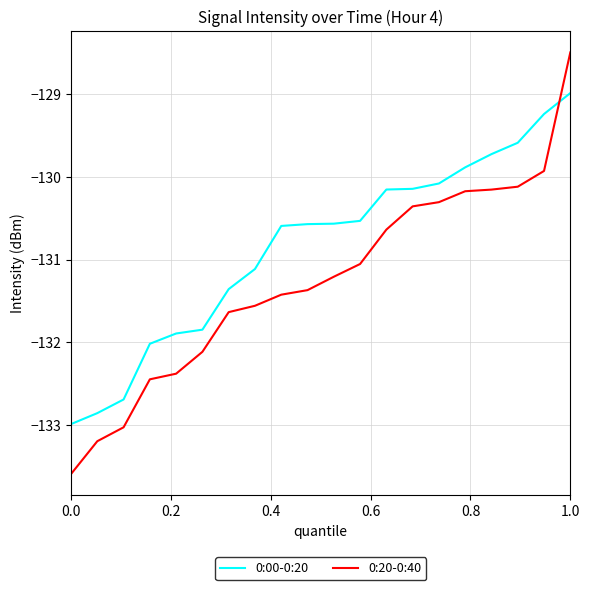

How many values in the 0:00-0:20 series are below -130?

15